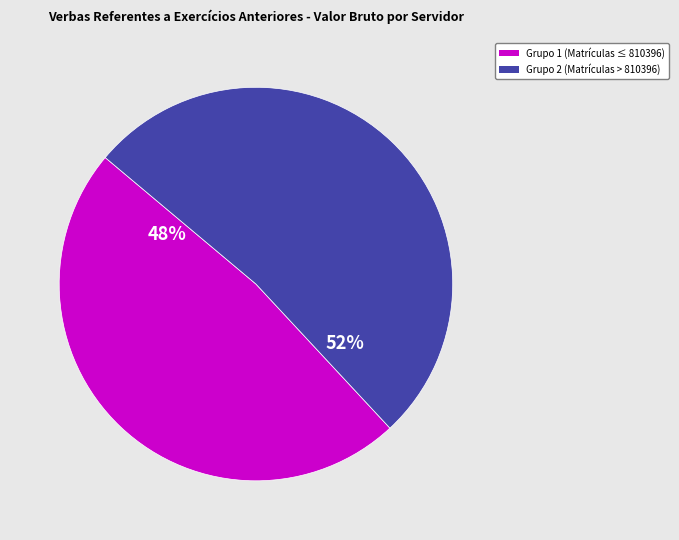

Does any single category account for the majority?

Yes